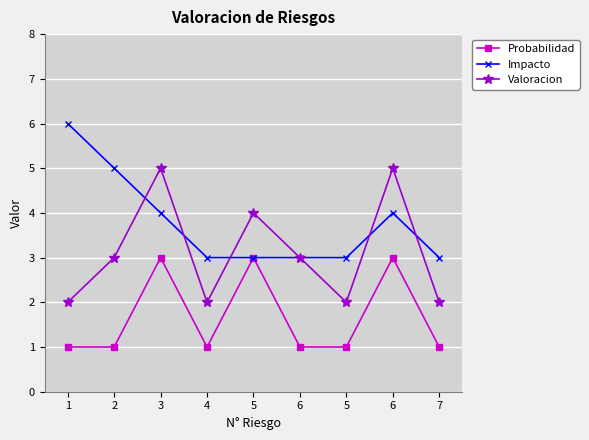

True or false: Probabilidad and Impacto intersect in this chart.

False